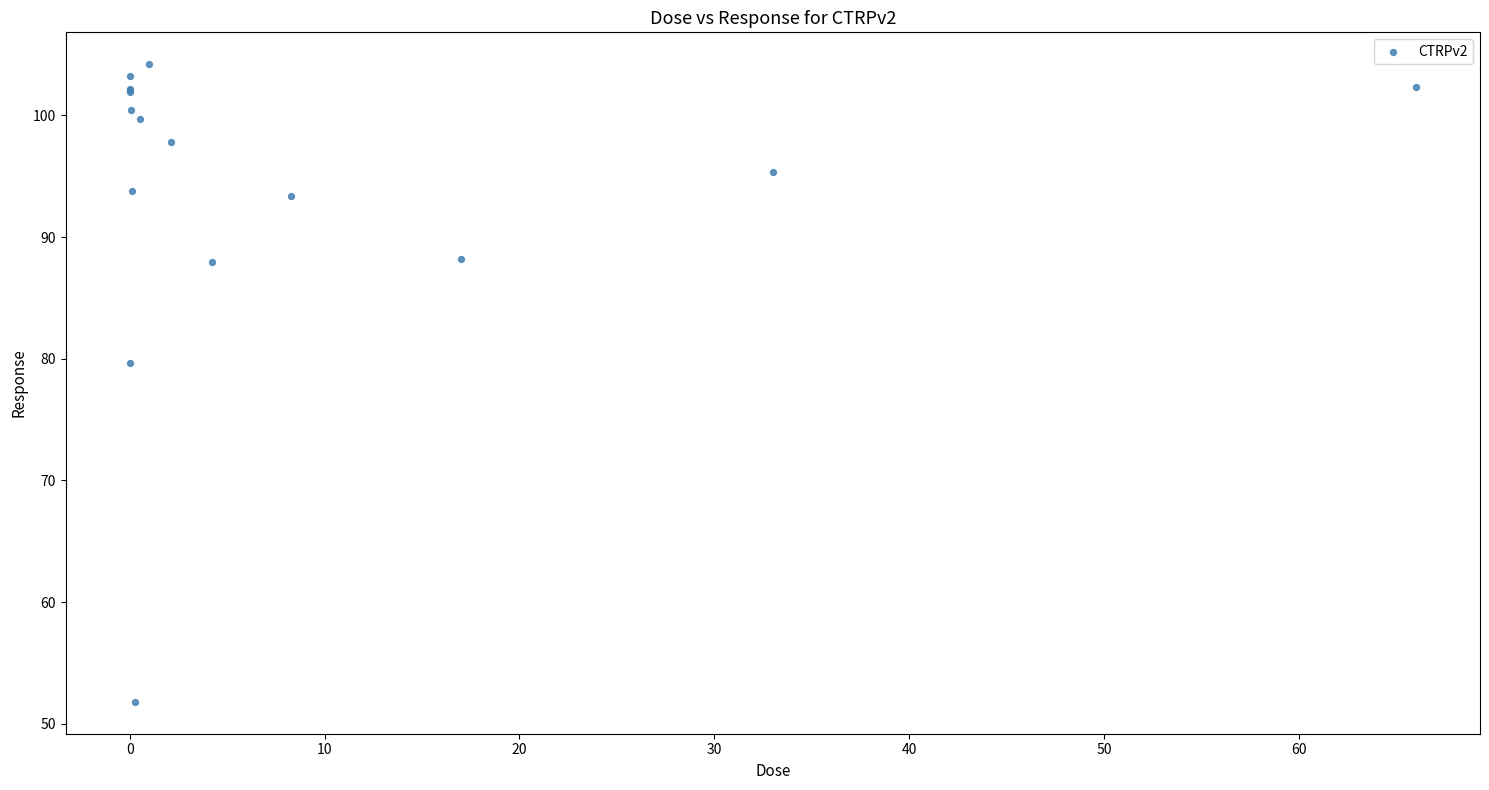

What Y value in the scatter plot is closest to 78?

79.7